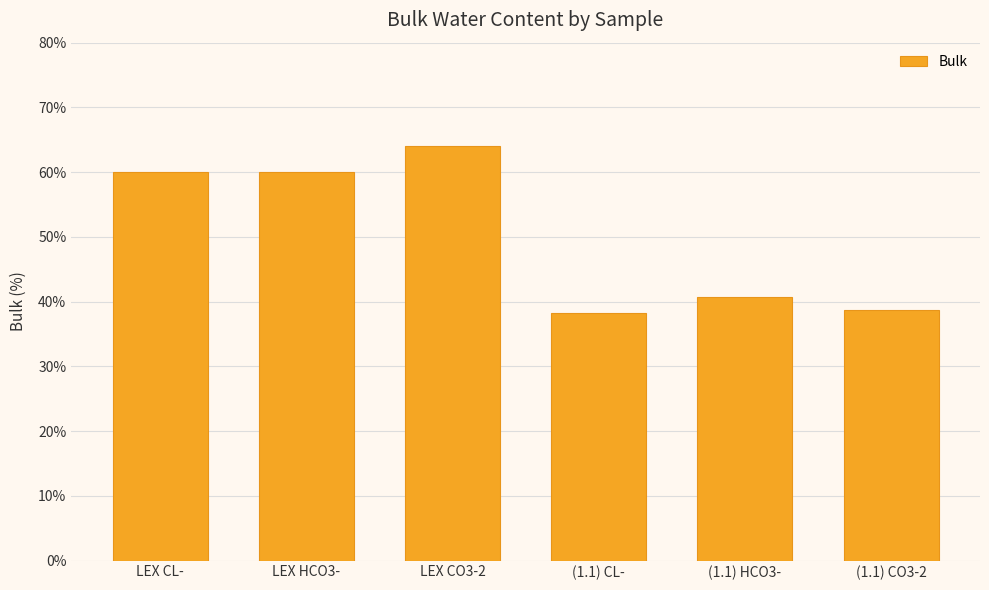

What is the label of the 2nd bar from the left?

LEX HCO3-